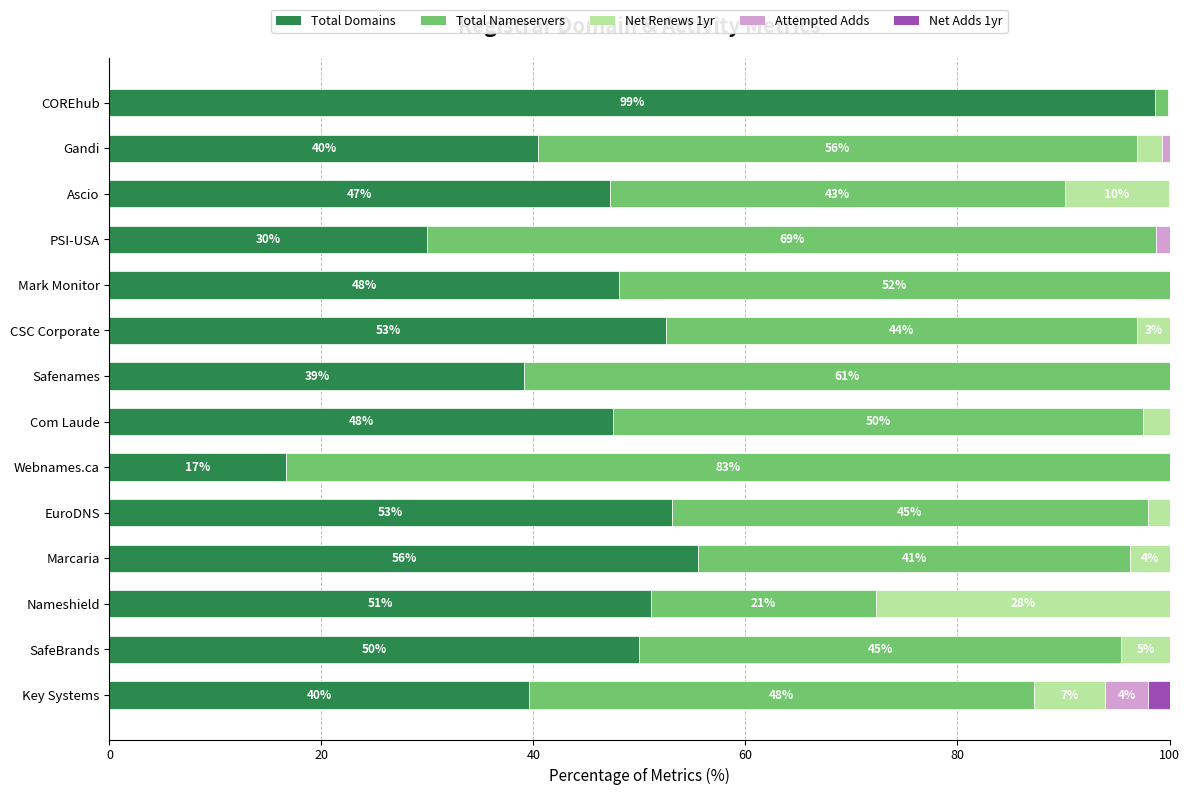

What is the approximate value of Total Domains at Nameshield?

51.1